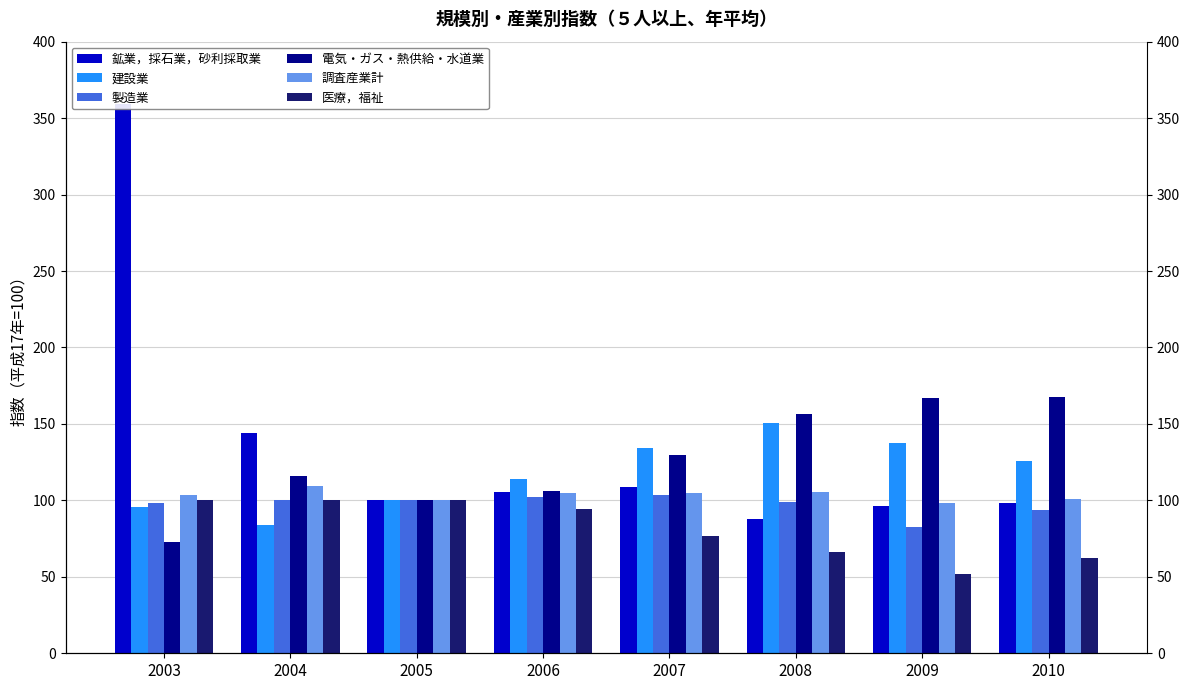

The value of 医療，福祉 at 2007 is 40.0. True or false?

False